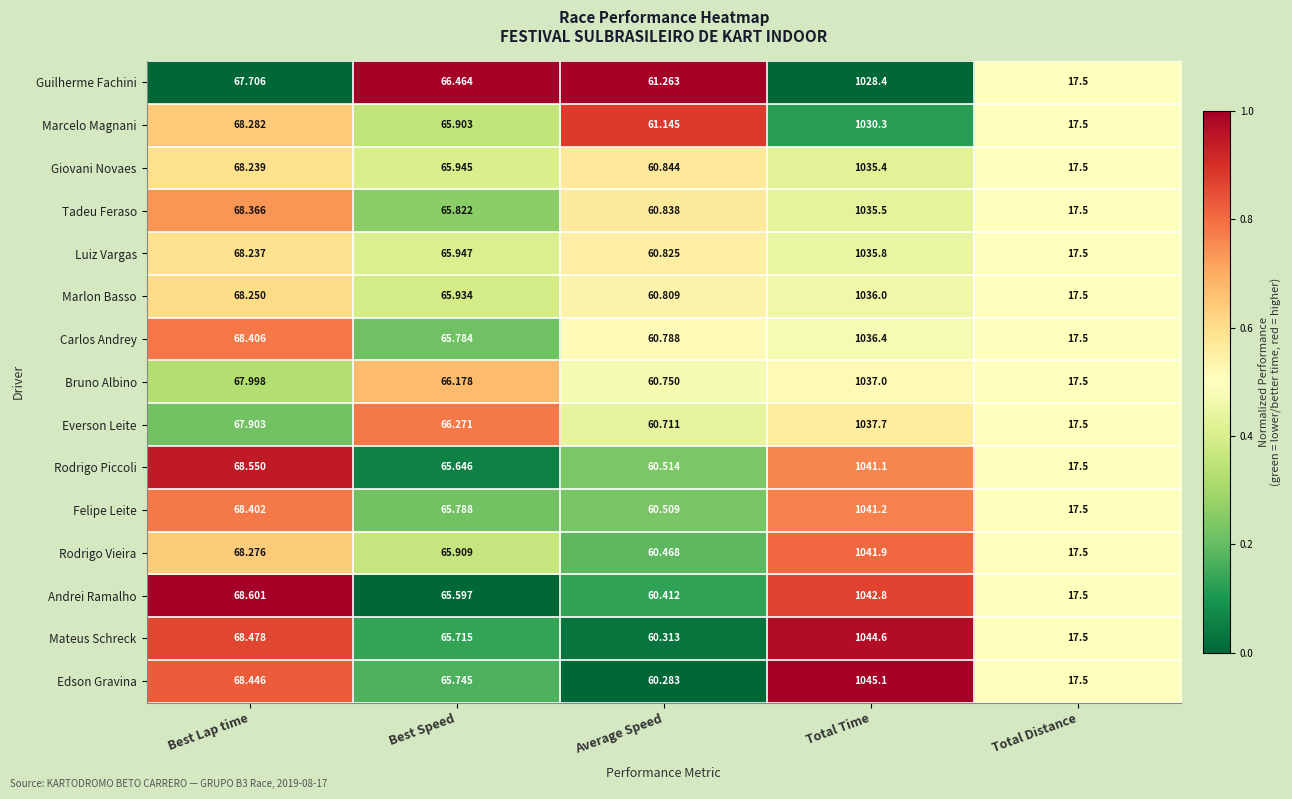

Where does the Bruno Albino series first go above 66?

Best Lap time